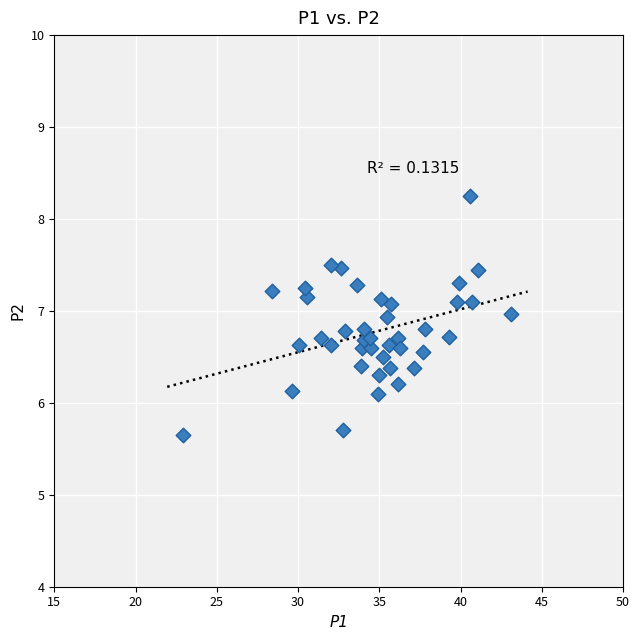

What is the range of Y values (max minus min)?

2.6